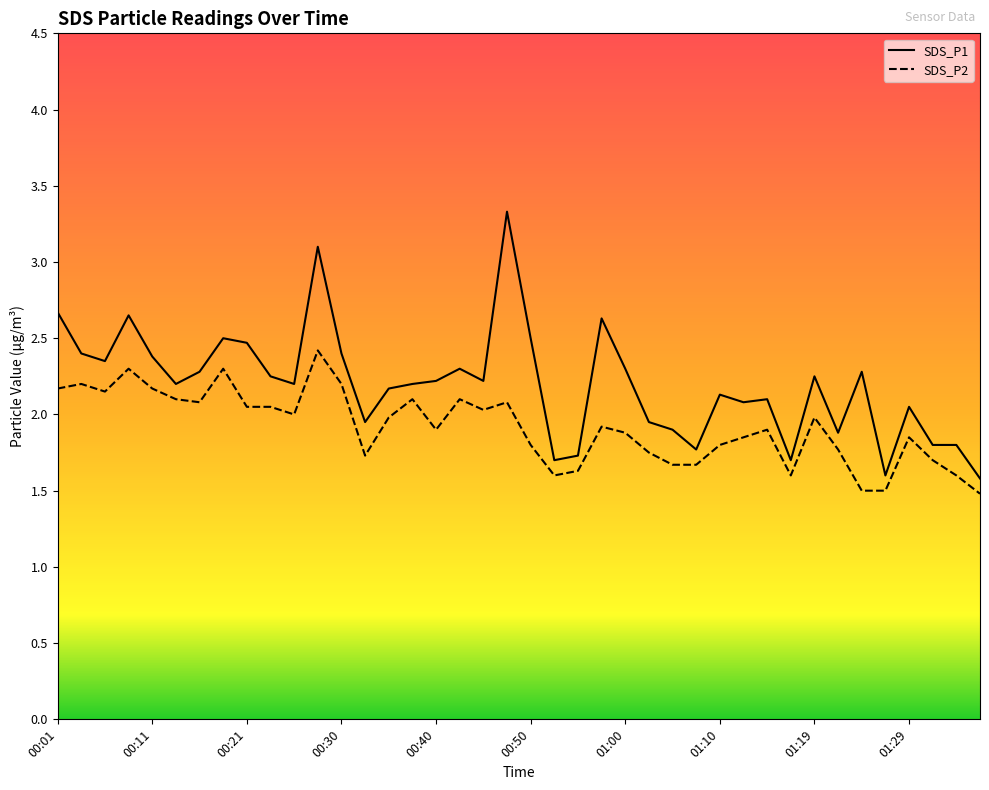

What is the approximate value of SDS_P2 at 18?

2.0